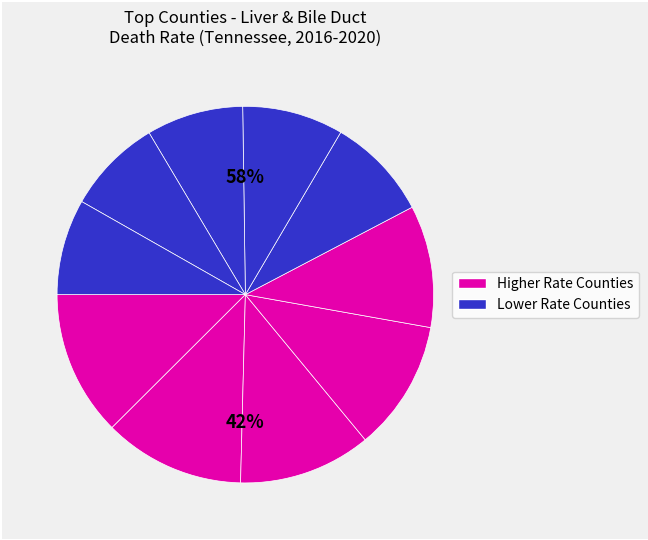

Does Dyer County account for over 50% of the chart?

No